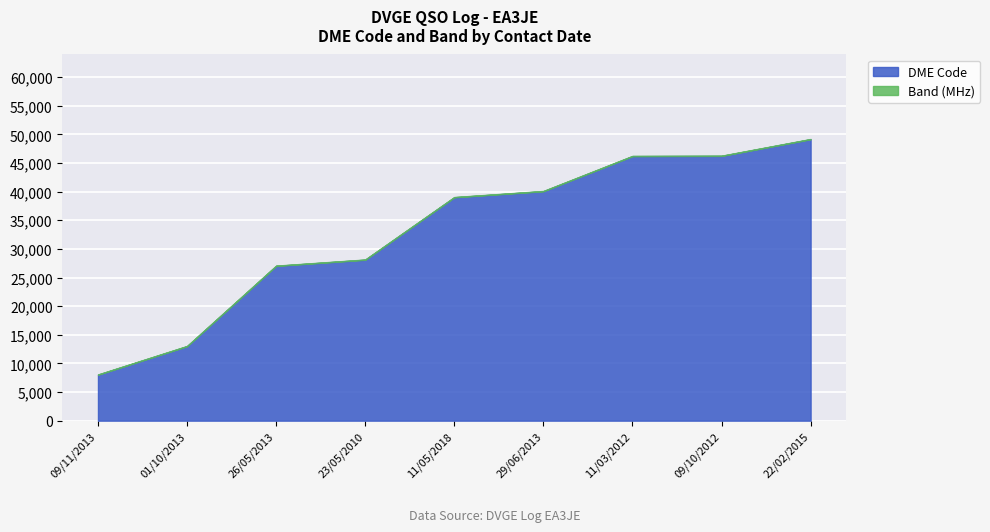

Reading left to right, what are all the values shown in this chart?

DME Code: 09/11/2013=8029	01/10/2013=13007	26/05/2013=27037	23/05/2010=28107	11/05/2018=39017	29/06/2013=40076	11/03/2012=46202	09/10/2012=46239	22/02/2015=49156
Band (MHz): 09/11/2013=40	01/10/2013=40	26/05/2013=40	23/05/2010=40	11/05/2018=40	29/06/2013=40	11/03/2012=40	09/10/2012=40	22/02/2015=40